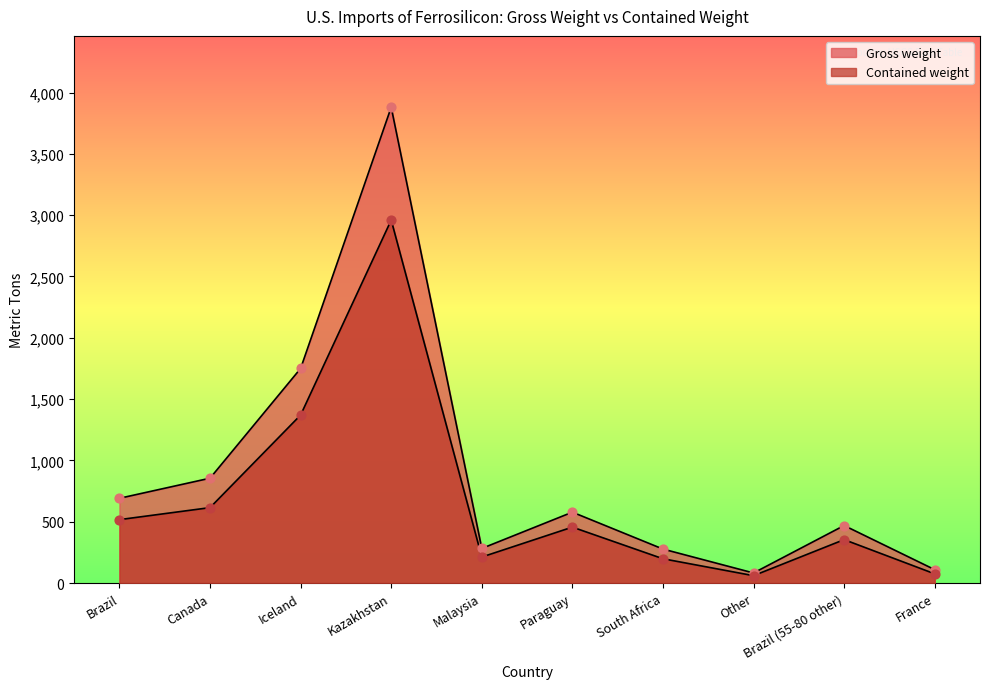

Which series reaches the maximum Y coordinate?

Gross weight